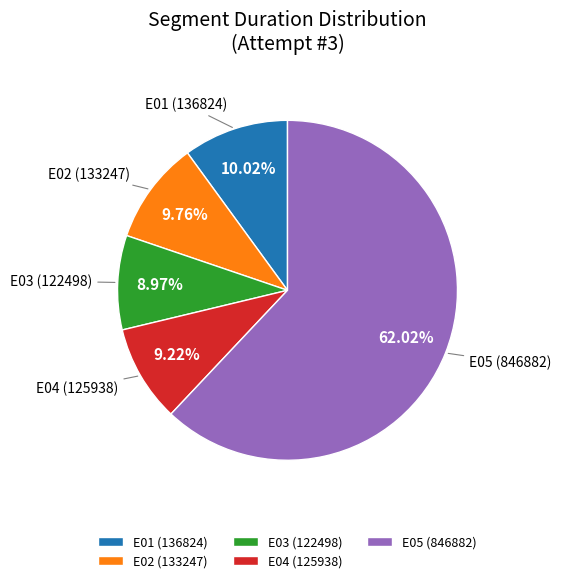

Is the sum of E04 and E02 greater than half?

No